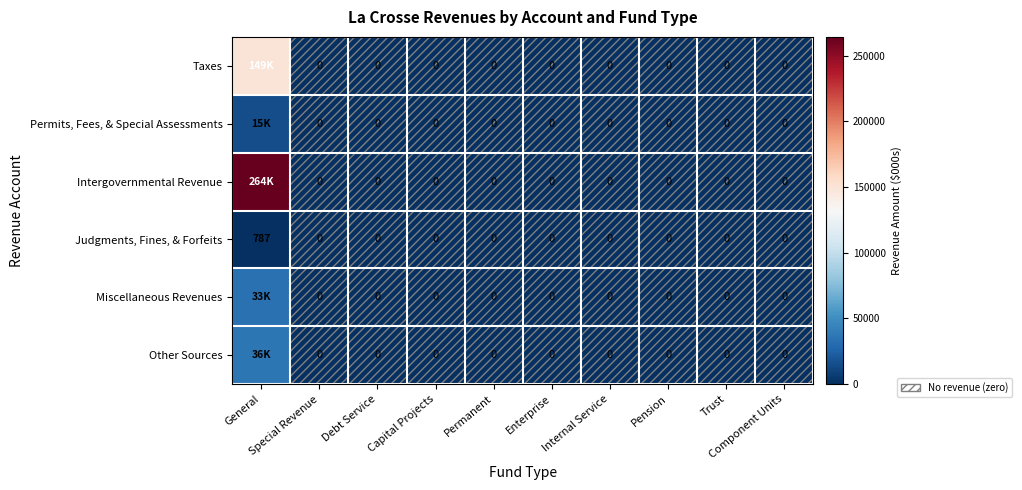

What is the maximum value for Judgments, Fines, & Forfeits?

787